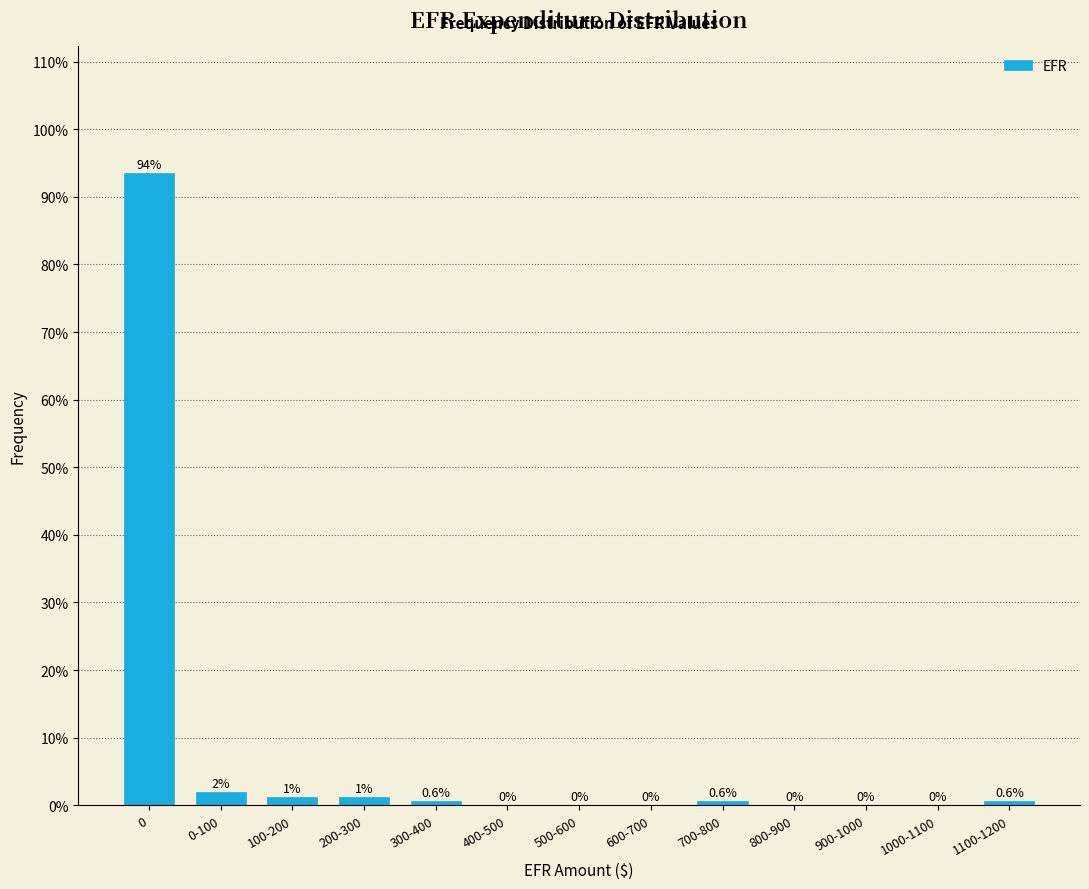

At which label is the value closest to 46?

0-100